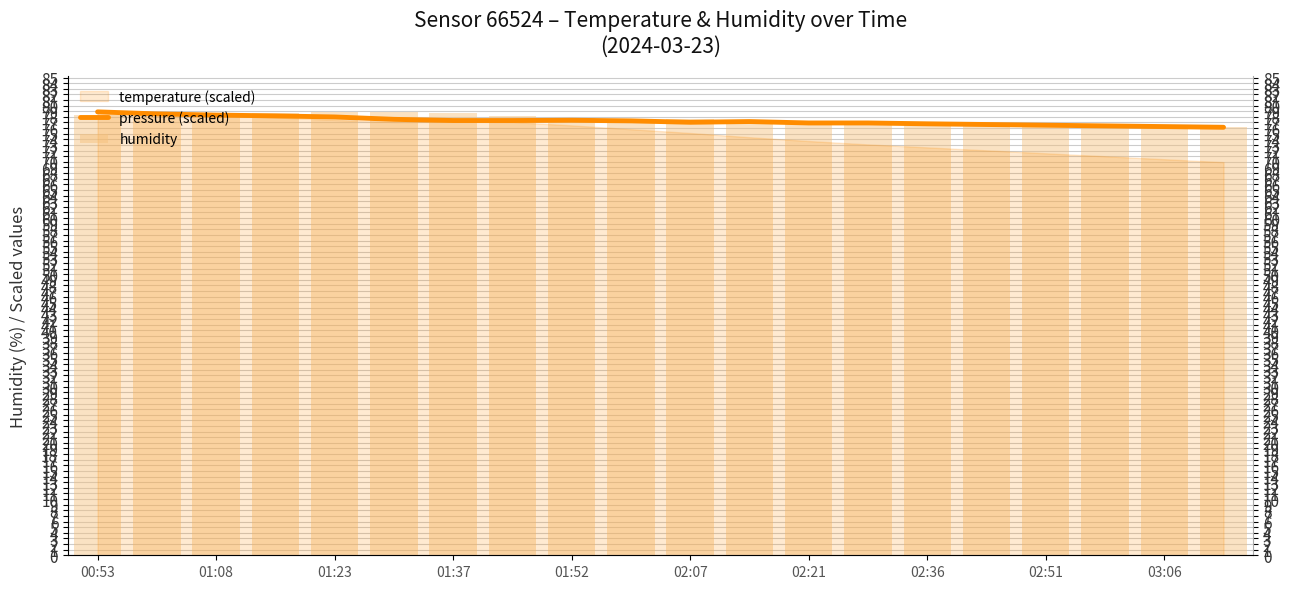

How many bars are there in total?

40